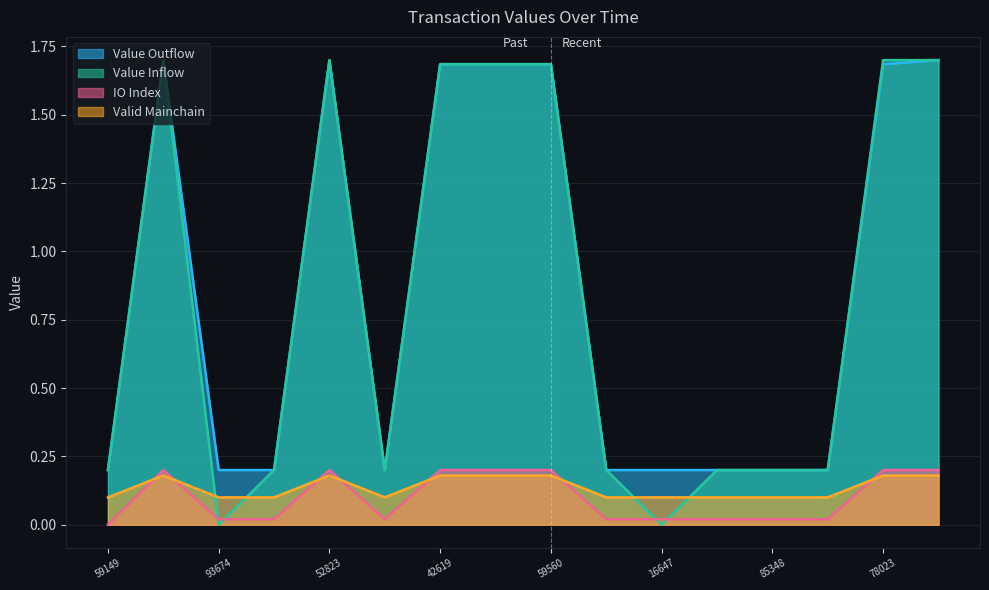

Is the value of valid_mainchain_scaled at 1534178616 greater than the value of io_index_norm at 1533956540?

No